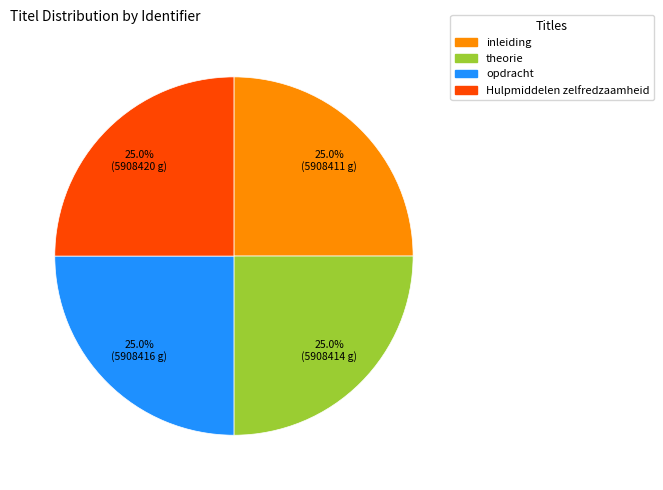

Is Hulpmiddelen zelfredzaamheid the majority of the pie?

No